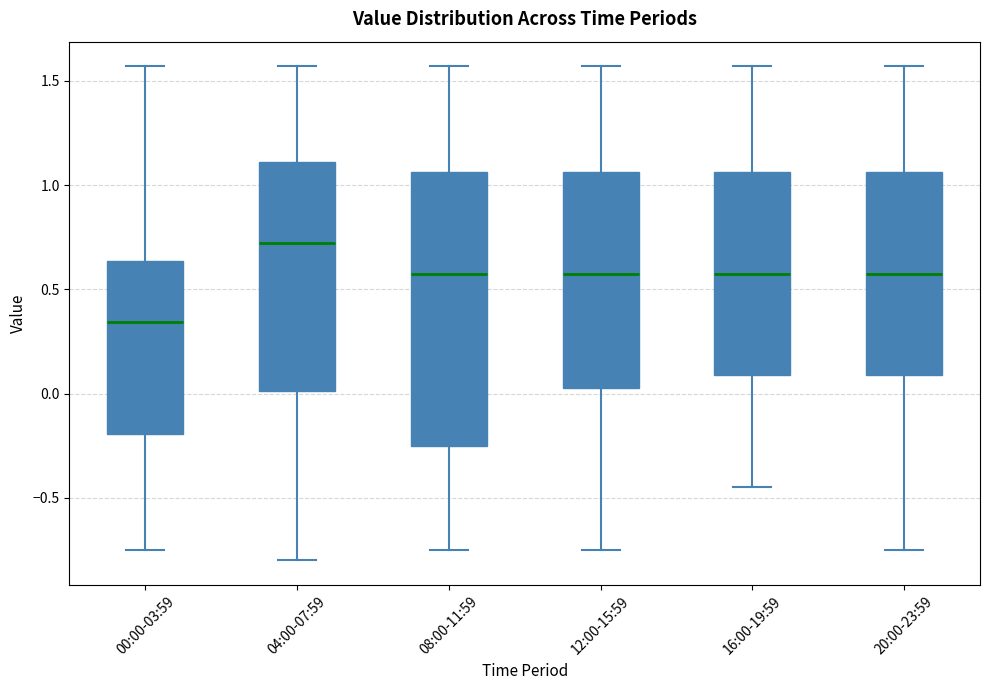

Where does the lower whisker of the box for 00:00-03:59 end on the y-axis? The values are not printed on the chart, so give them approximately, as read against the axis.

-0.75